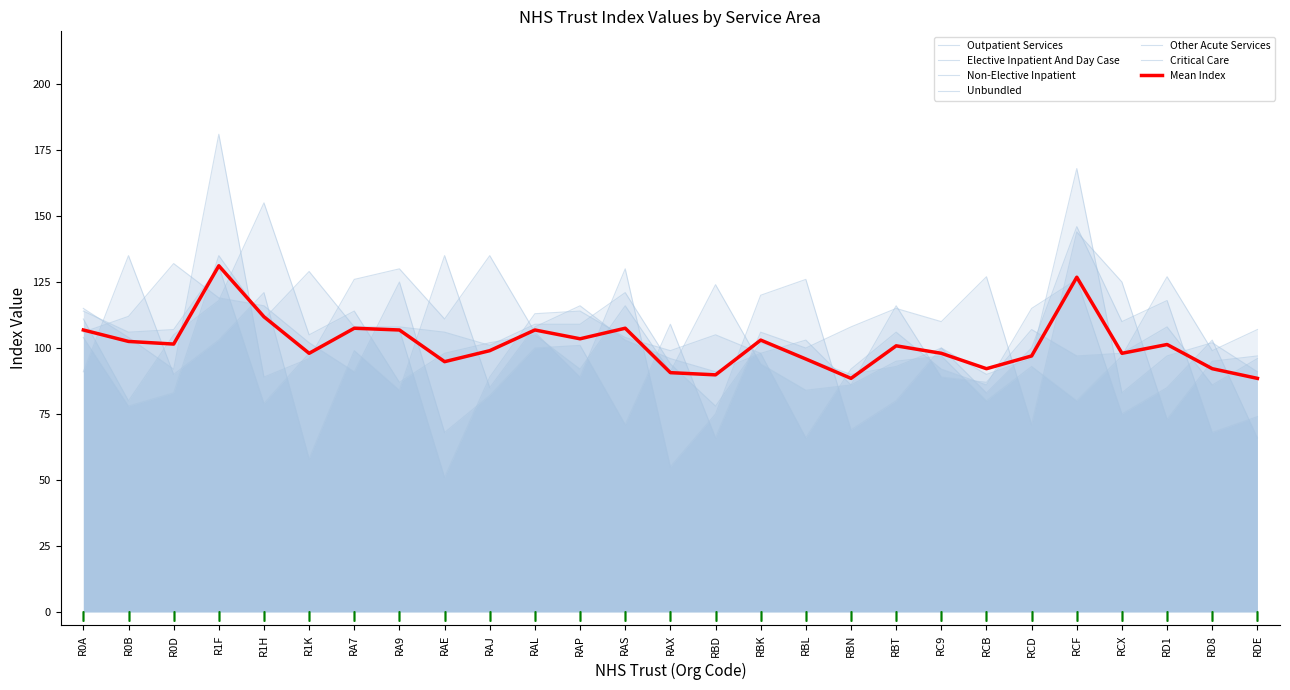

Which has a higher value, RDE or RBL?

RDE